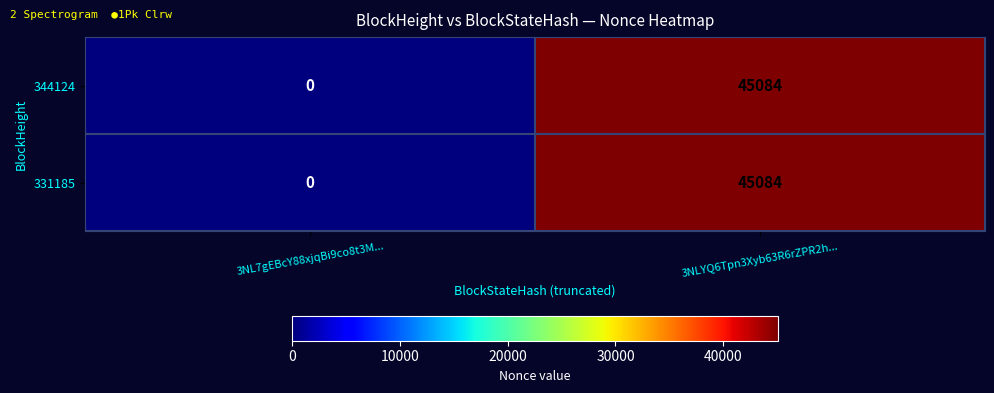

Read the 344124 value at 3NLYQ6Tpn3Xyb63R6rZPR2h....

45084